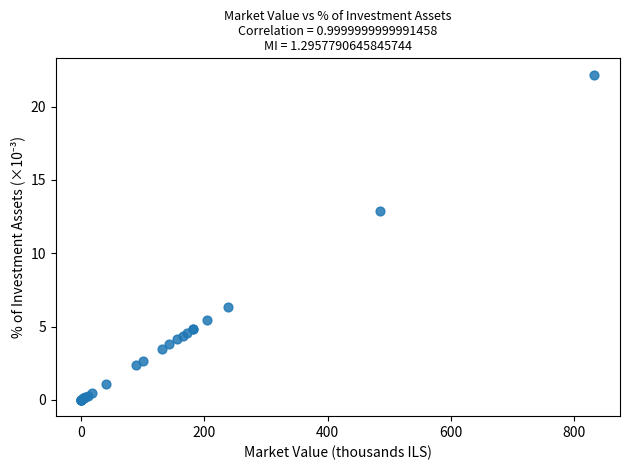

What Y value in the scatter plot is closest to 11?

12.9